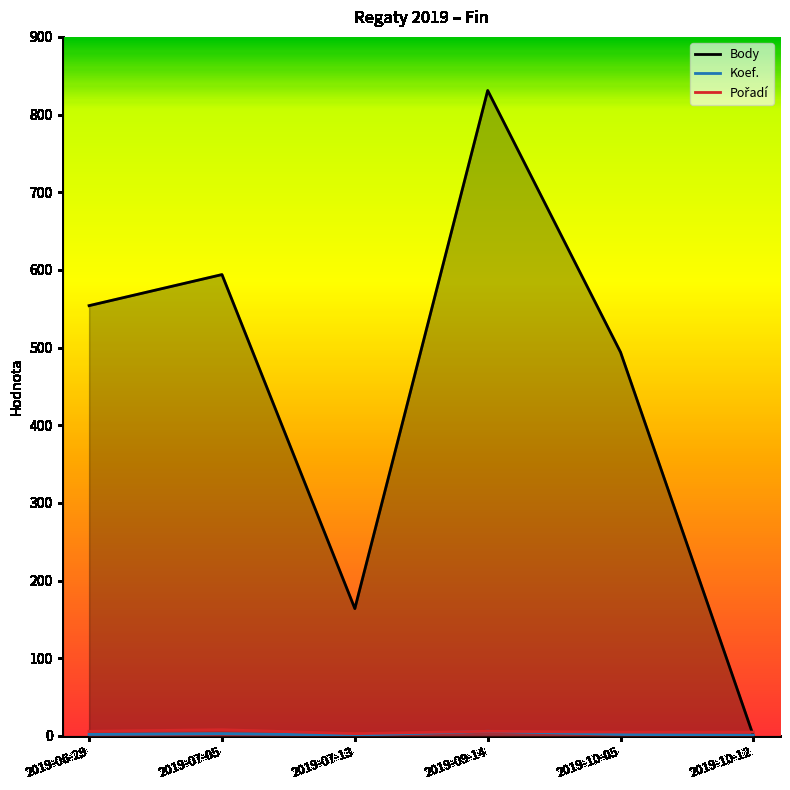

At 2019-07-05, list the series in order from smallest to largest.

Koef., Pořadí, Body